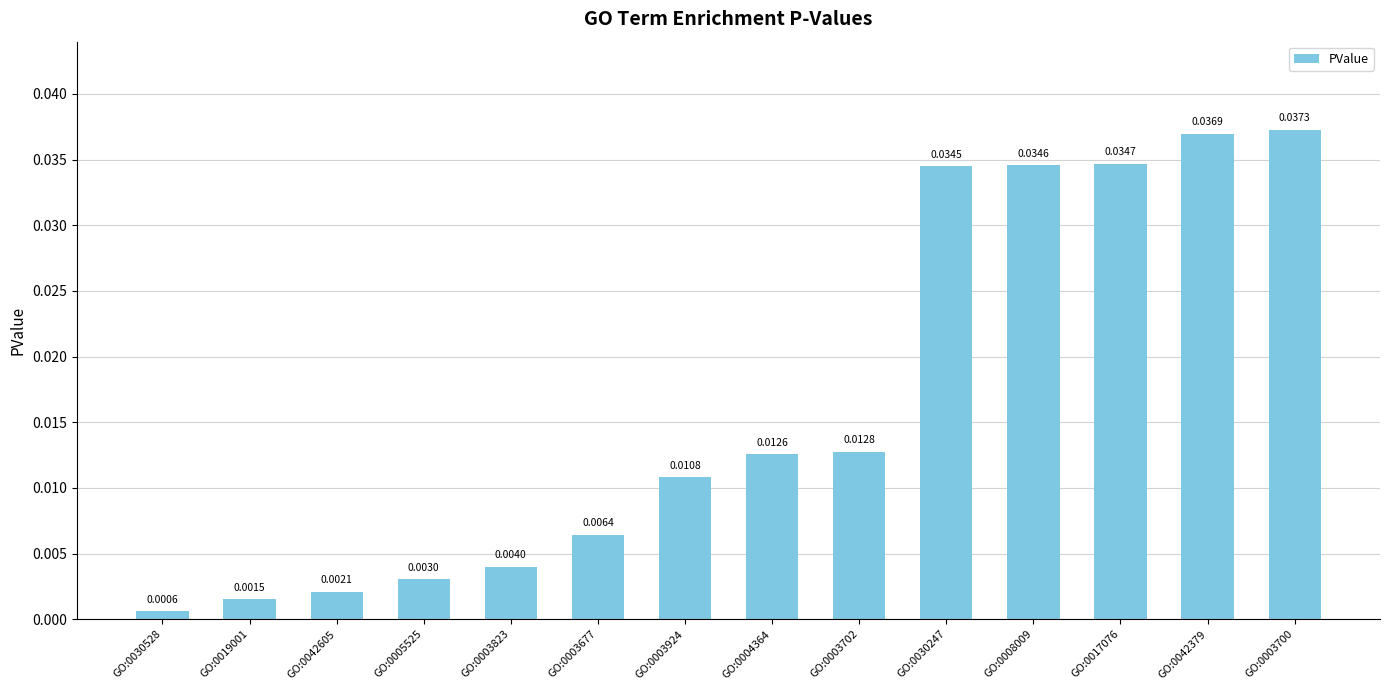

Rank the categories by value from lowest to highest.

GO:0030528, GO:0019001, GO:0042605, GO:0005525, GO:0003823, GO:0003677, GO:0003924, GO:0004364, GO:0003702, GO:0030247, GO:0008009, GO:0017076, GO:0042379, GO:0003700